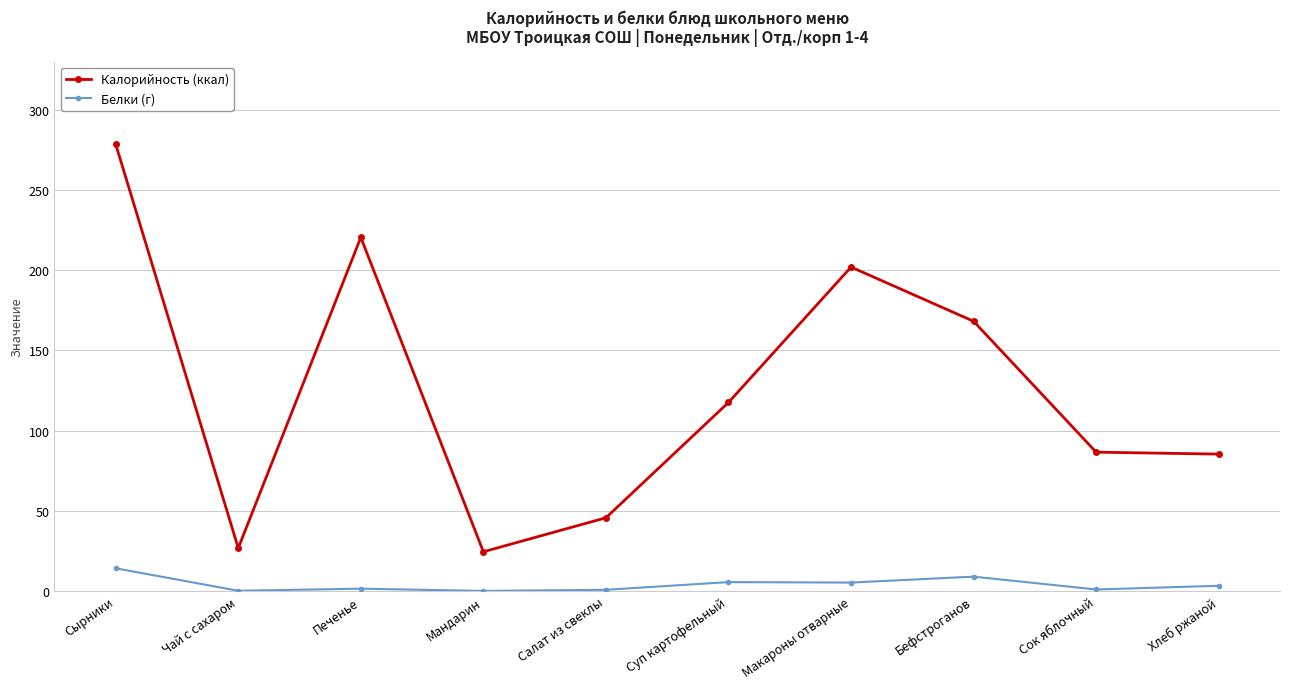

The value of Калорийность (ккал) at Макароны отварные is 79.8. True or false?

False